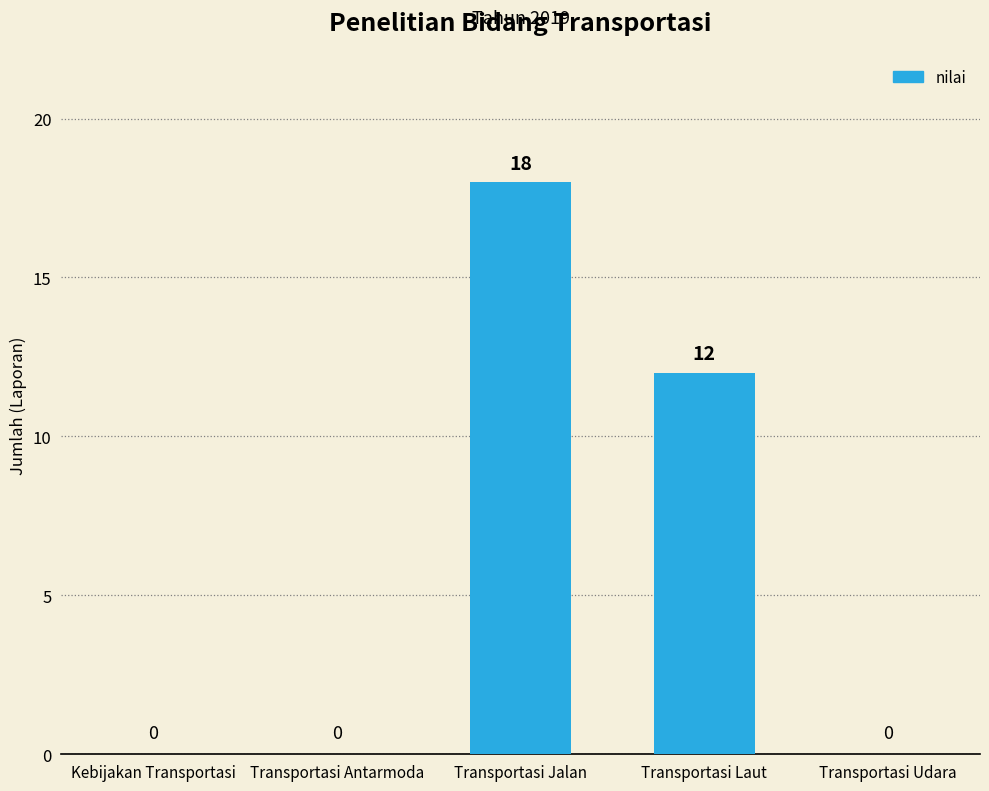

True or false: the data shows 24 at Transportasi Jalan.

False